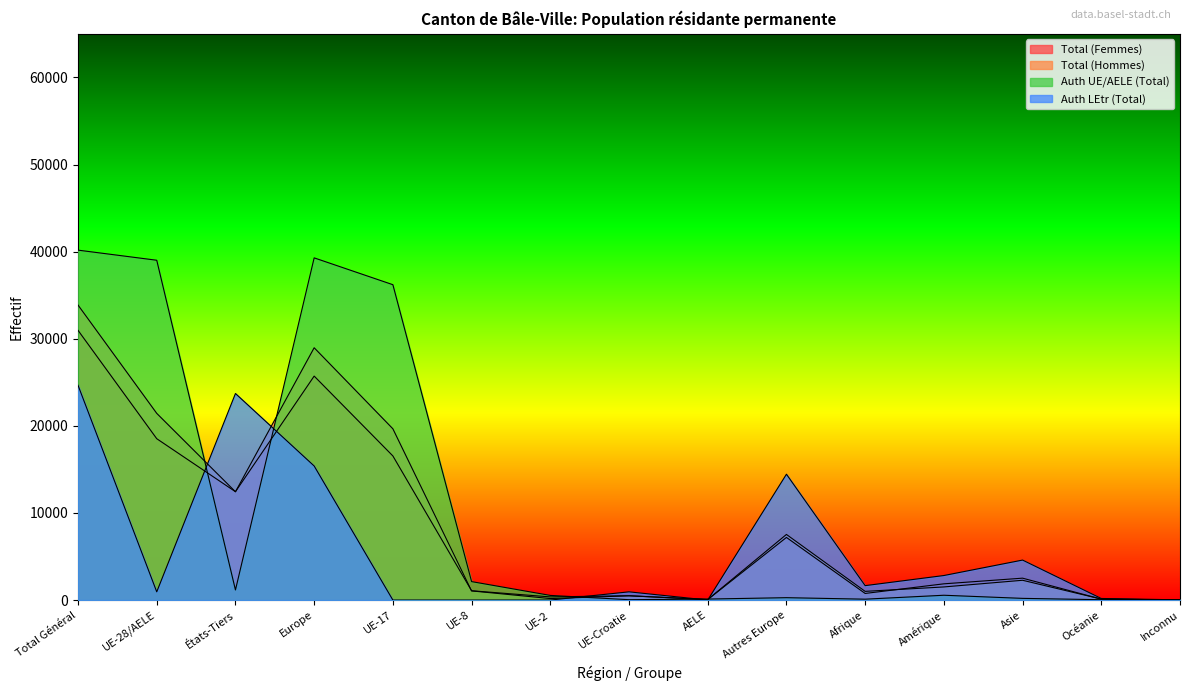

Is it true that Auth LEtr (Total) equals 8919 at UE-17?

False